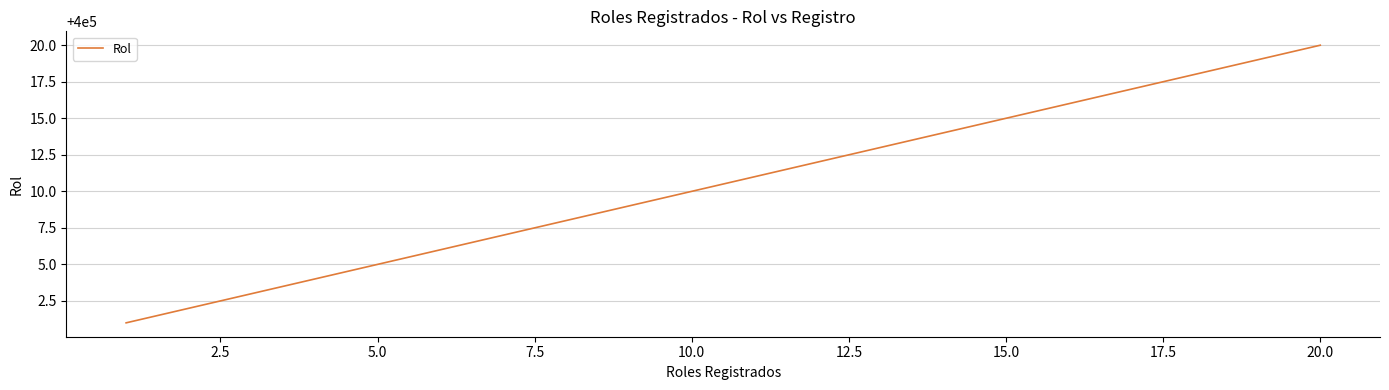

Reading right to left, list all the values displayed in this chart.

400020	400019	400018	400017	400016	400015	400014	400013	400012	400011	400010	400009	400008	400007	400006	400005	400004	400003	400002	400001